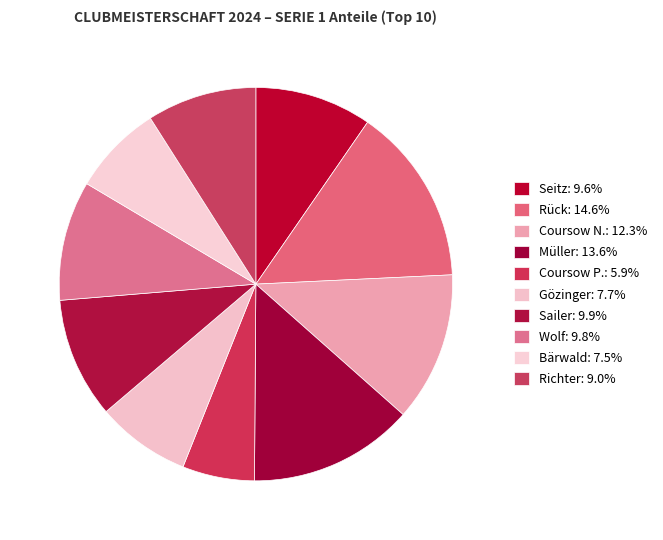

How many slices are in this pie chart?

10